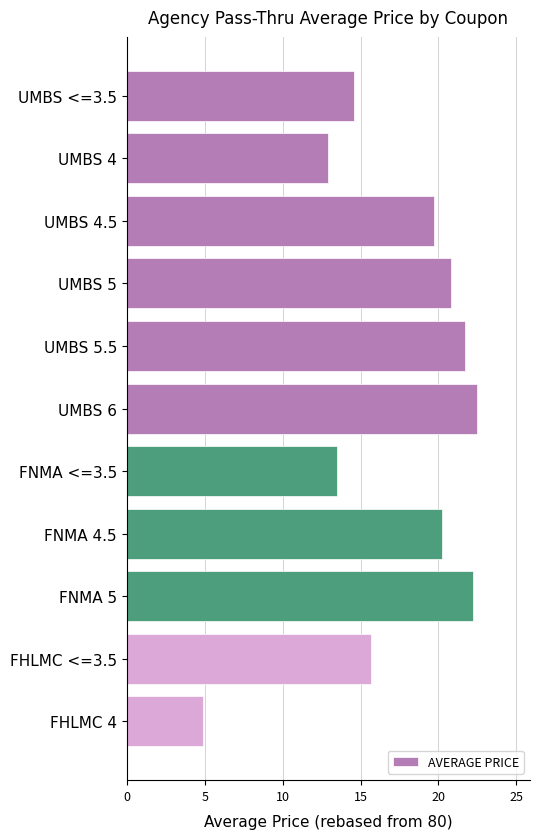

What is the change in value from UMBS 6 to FNMA <=3.5?

-9.0